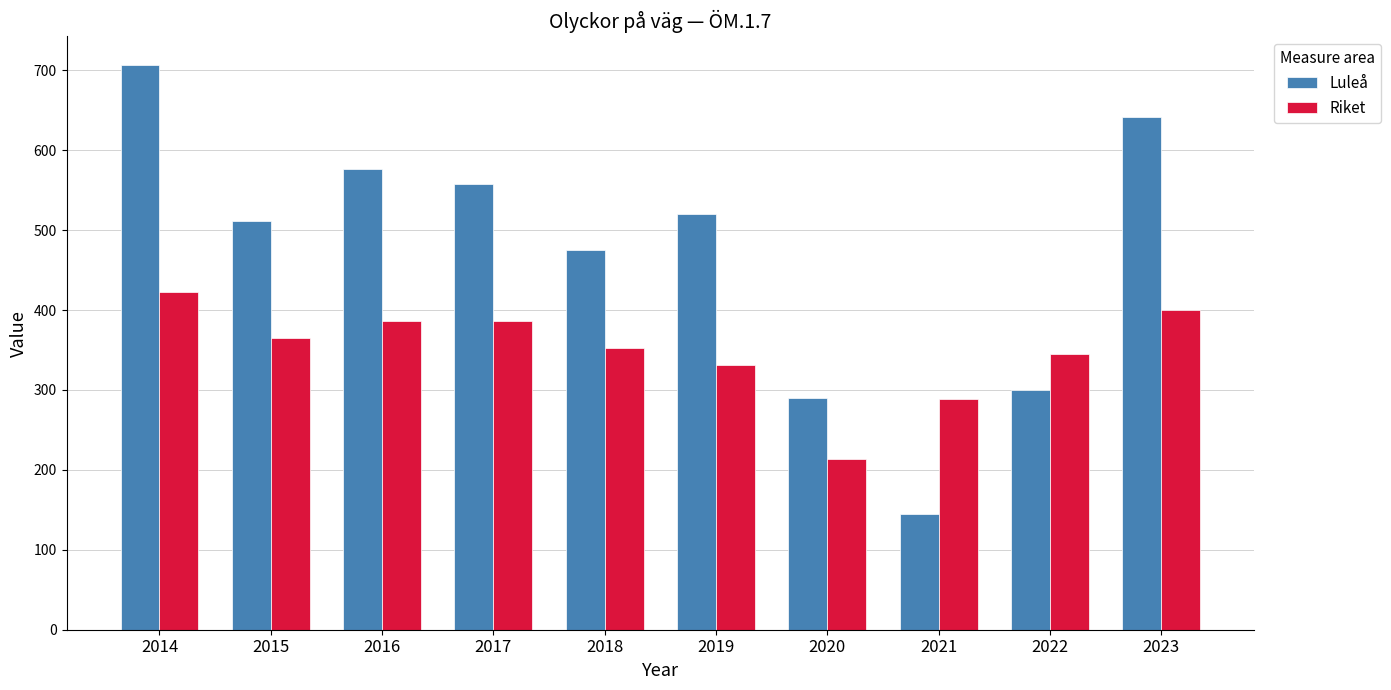

Which series has the widest spread of values?

Luleå